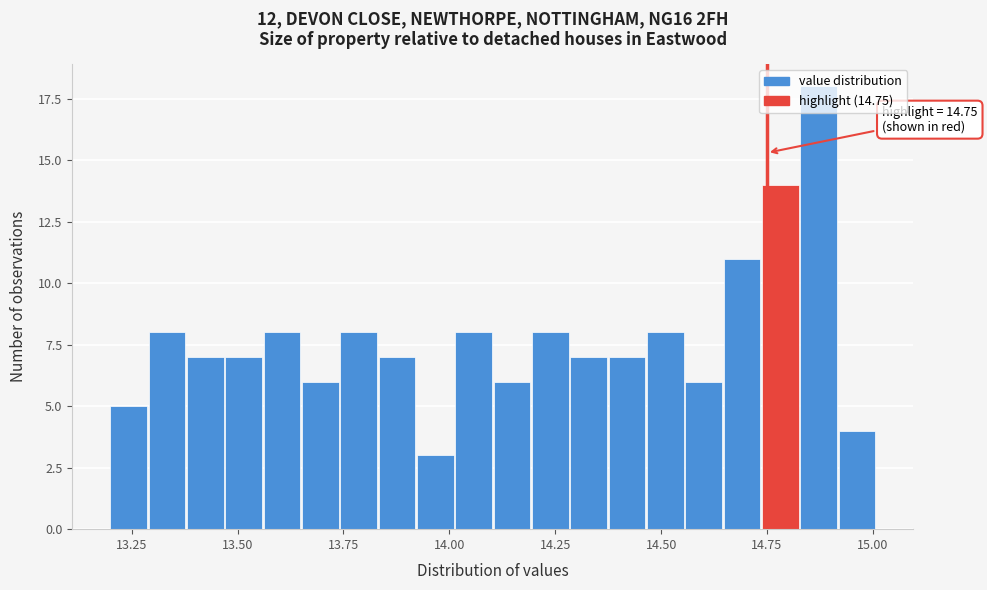

Read against the x-axis, roughly where is the centre of the tallest bar?

14.85